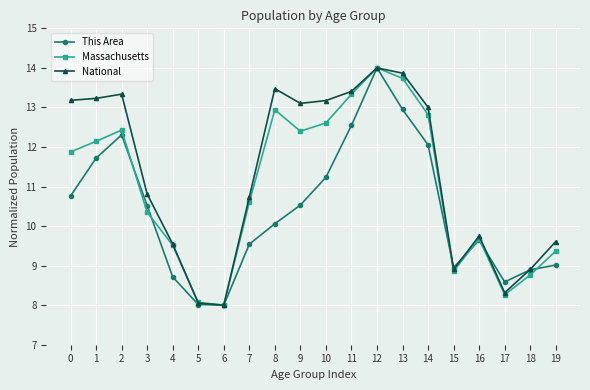

True or false: Massachusetts has more than 2 points higher than both neighbors.

True